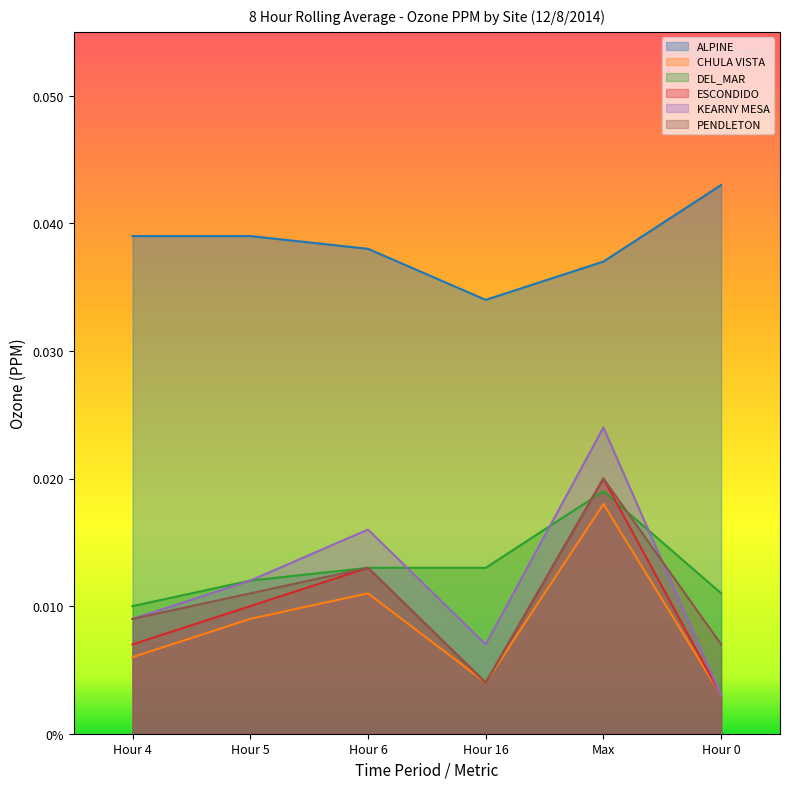

Which series has the largest total across all categories?

ALPINE